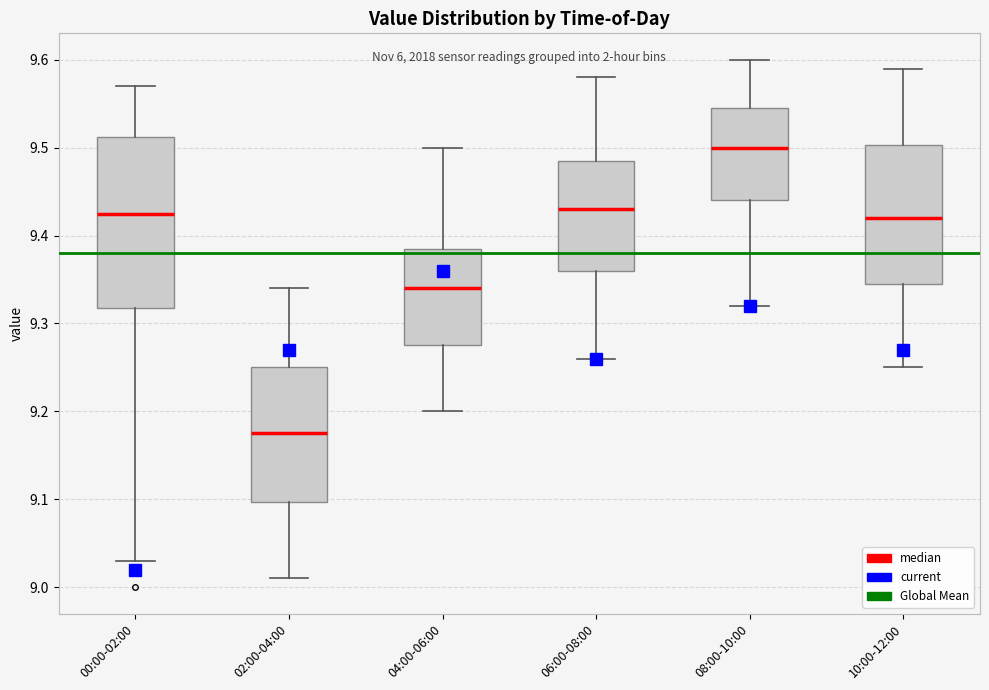

Where is the lower edge of the box for 04:00-06:00 on the y-axis? The values are not printed on the chart, so give them approximately, as read against the axis.

9.28